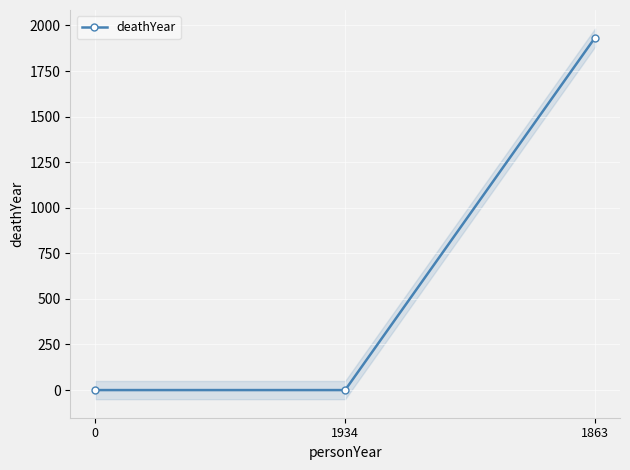

Reading right to left, extract all data points from this chart.

1933	0	0